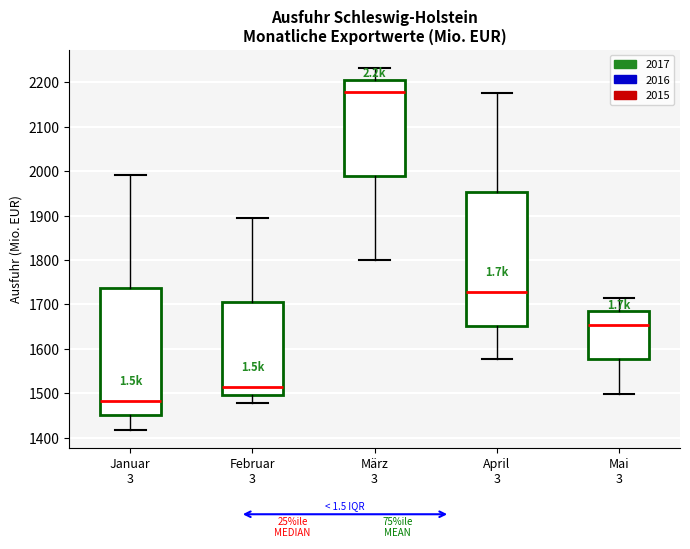

Reading left to right, read every box against the y-axis: the position of its median line, the range the box covers, and the ends of its whiskers. The values are not printed on the chart, so give them approximately, as read against the axis.

Januar 3: median 1480, box 1450 to 1740, whiskers 1420 to 1990
Februar 3: median 1510, box 1500 to 1700, whiskers 1480 to 1900
März 3: median 2180, box 1990 to 2210, whiskers 1800 to 2230
April 3: median 1730, box 1650 to 1950, whiskers 1580 to 2180
Mai 3: median 1650, box 1580 to 1690, whiskers 1500 to 1720